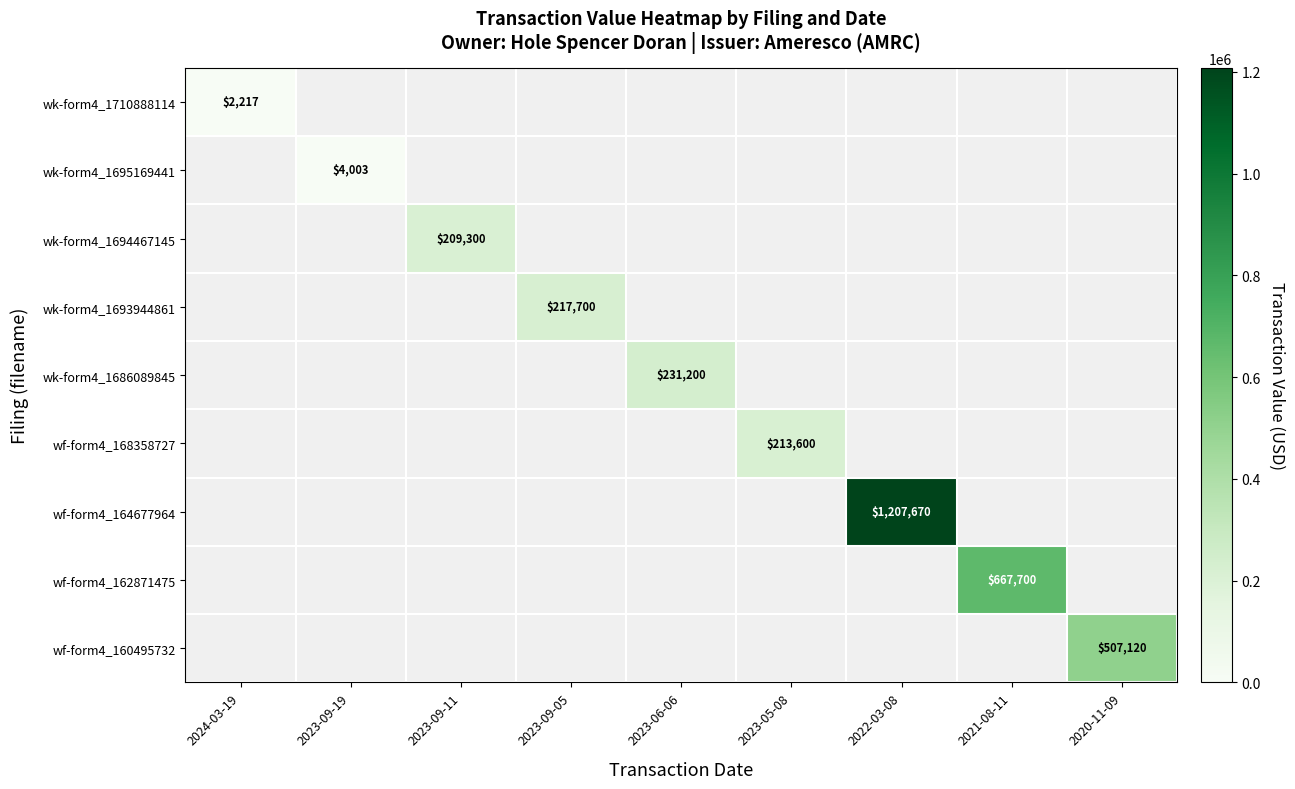

The wk-form4_1694467145 series shows 78863 at 2023-09-11. True or false?

False